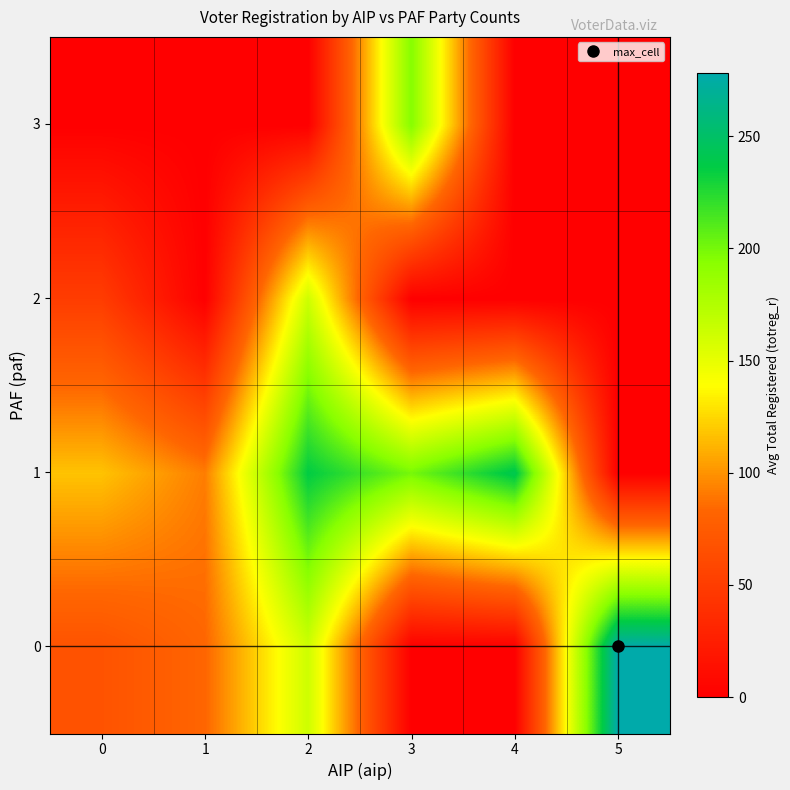

At which category does the chart reach its minimum across all series?

3